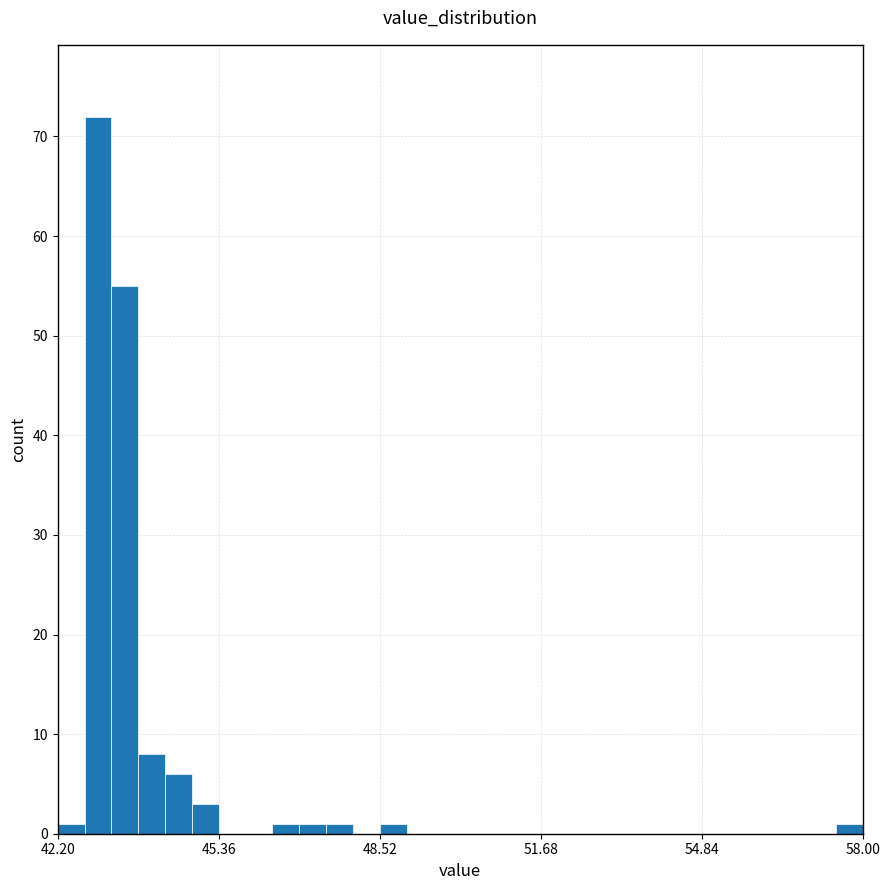

Read against the x-axis, roughly where is the centre of the tallest bar?

43.0